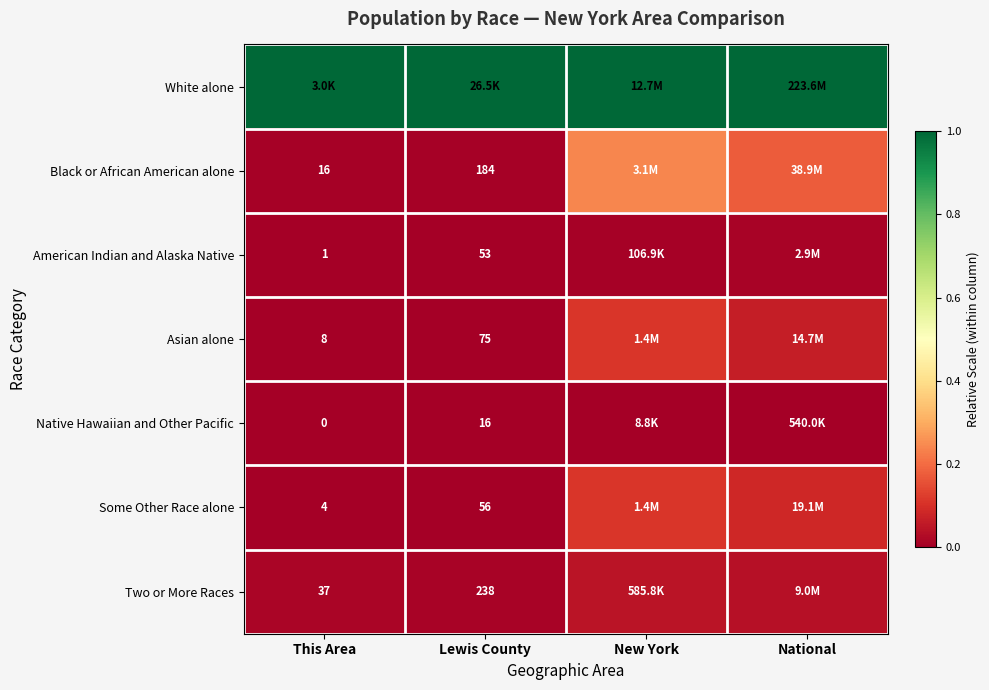

Is the value of Black or African American alone at Lewis County greater than the value of Some Other Race alone at Lewis County?

Yes